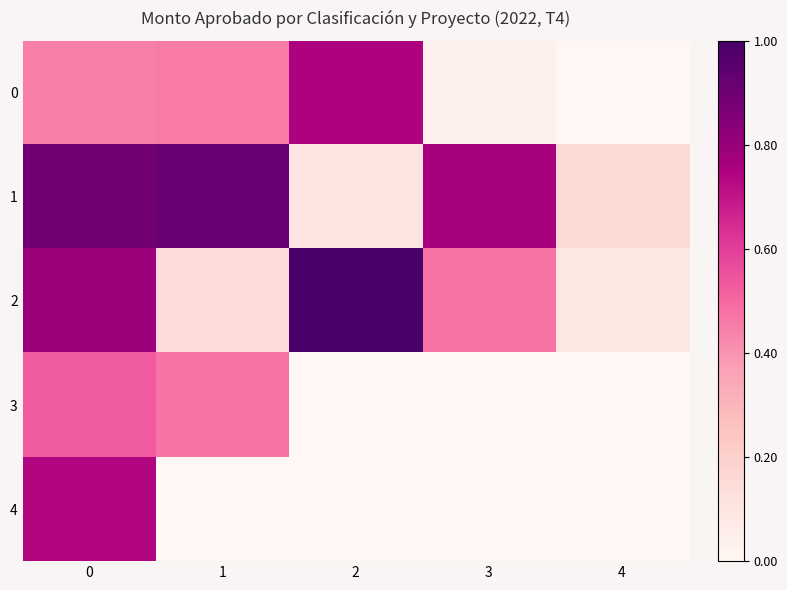

Which category has the lowest value across all series?

4